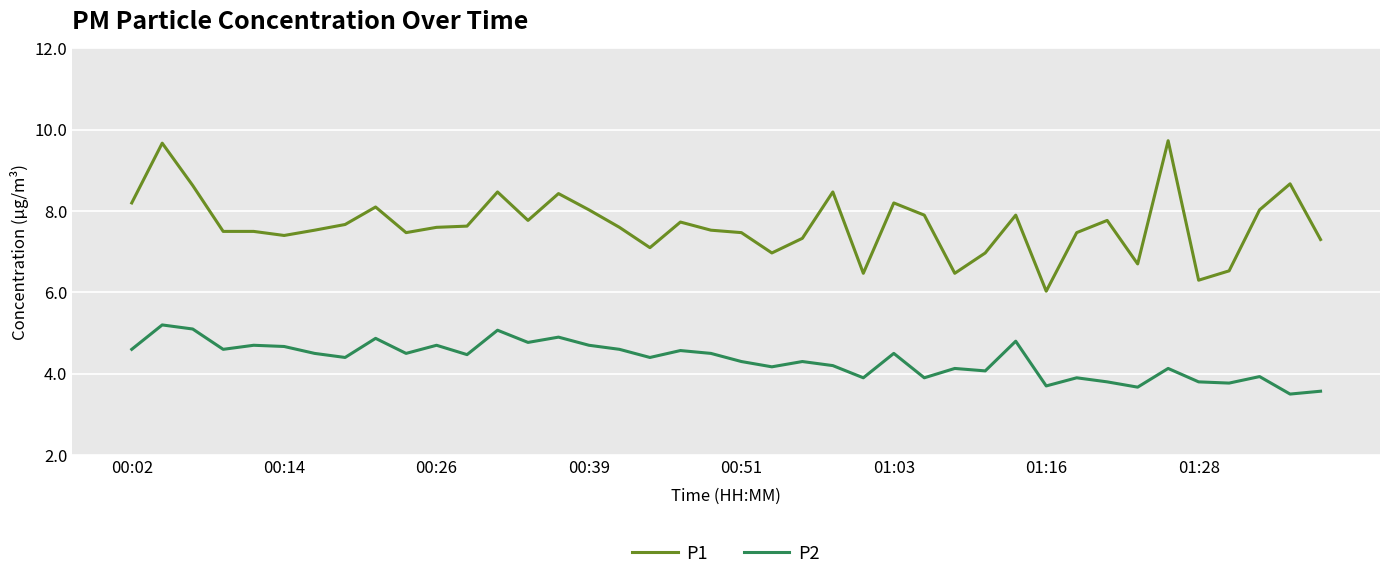

List the series in order of their overall mean, lowest first.

P2, P1